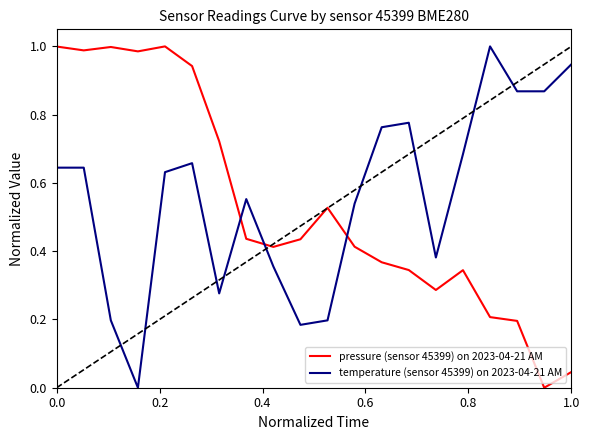

How many intersections are there between temperature (sensor 45399) on 2023-04-21 AM and pressure (sensor 45399) on 2023-04-21 AM?

3